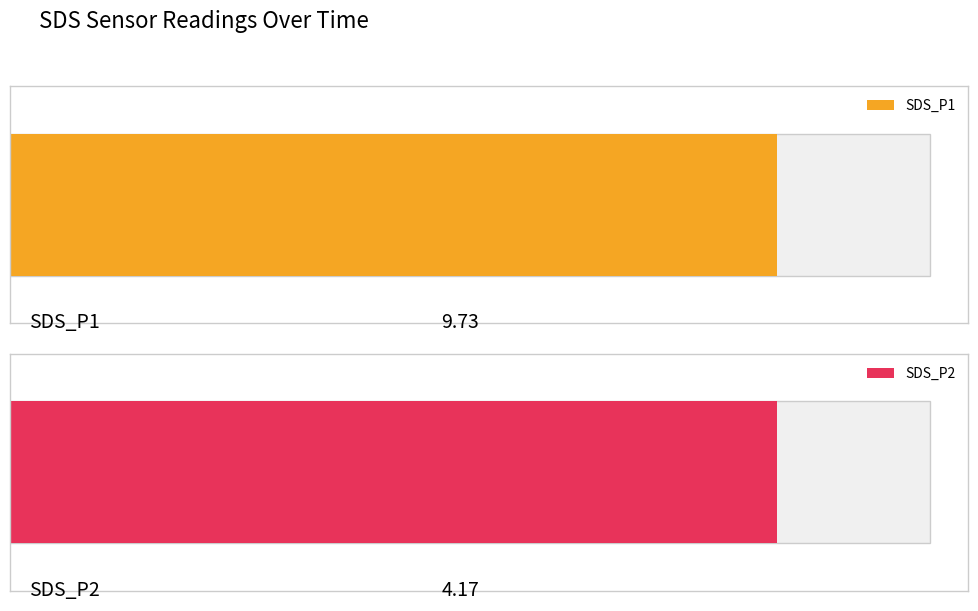

Is it true that SDS_P2 equals 5.4 at 00:04?

False